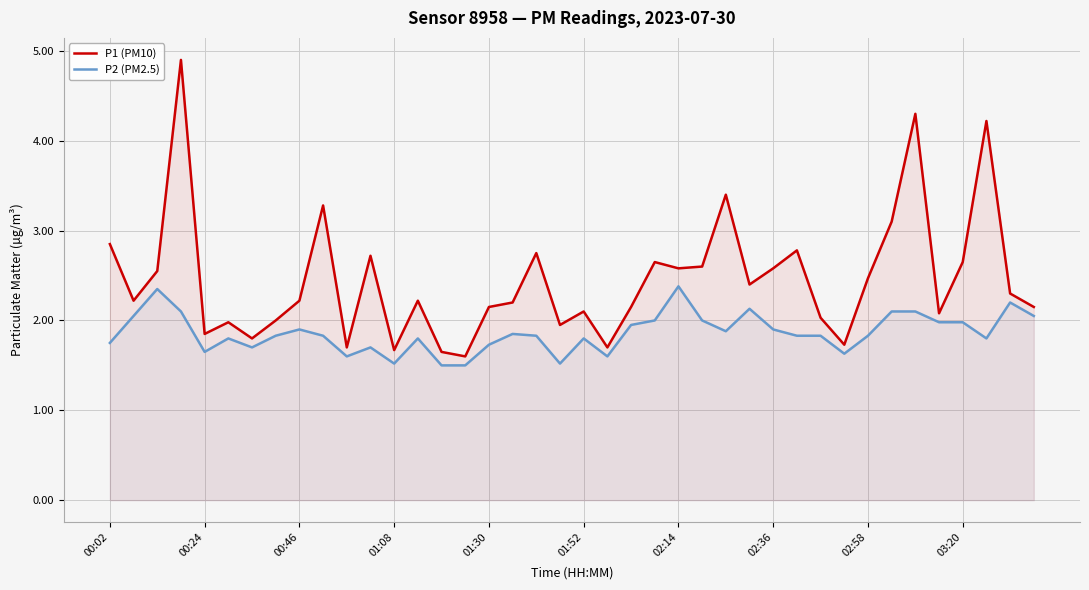

Read the P2 (PM2.5) value at 19.

1.5